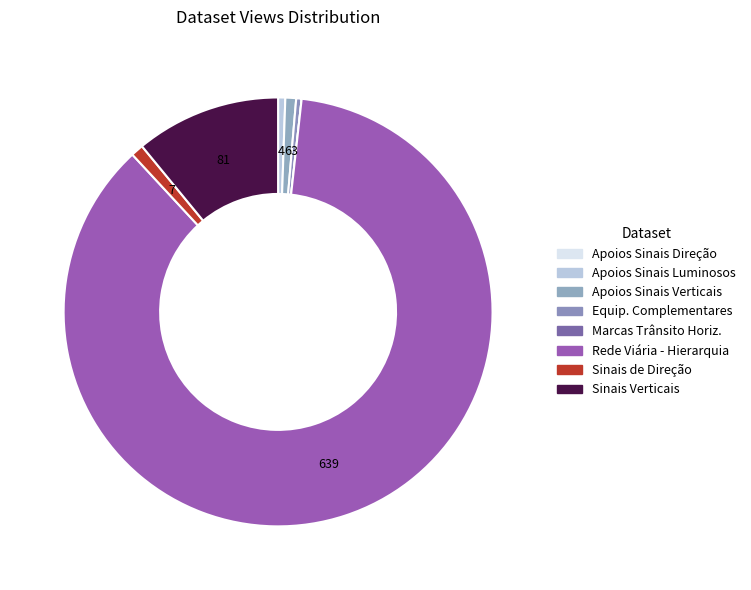

What is the largest slice in the pie chart?

Rede viária - Hierarquia